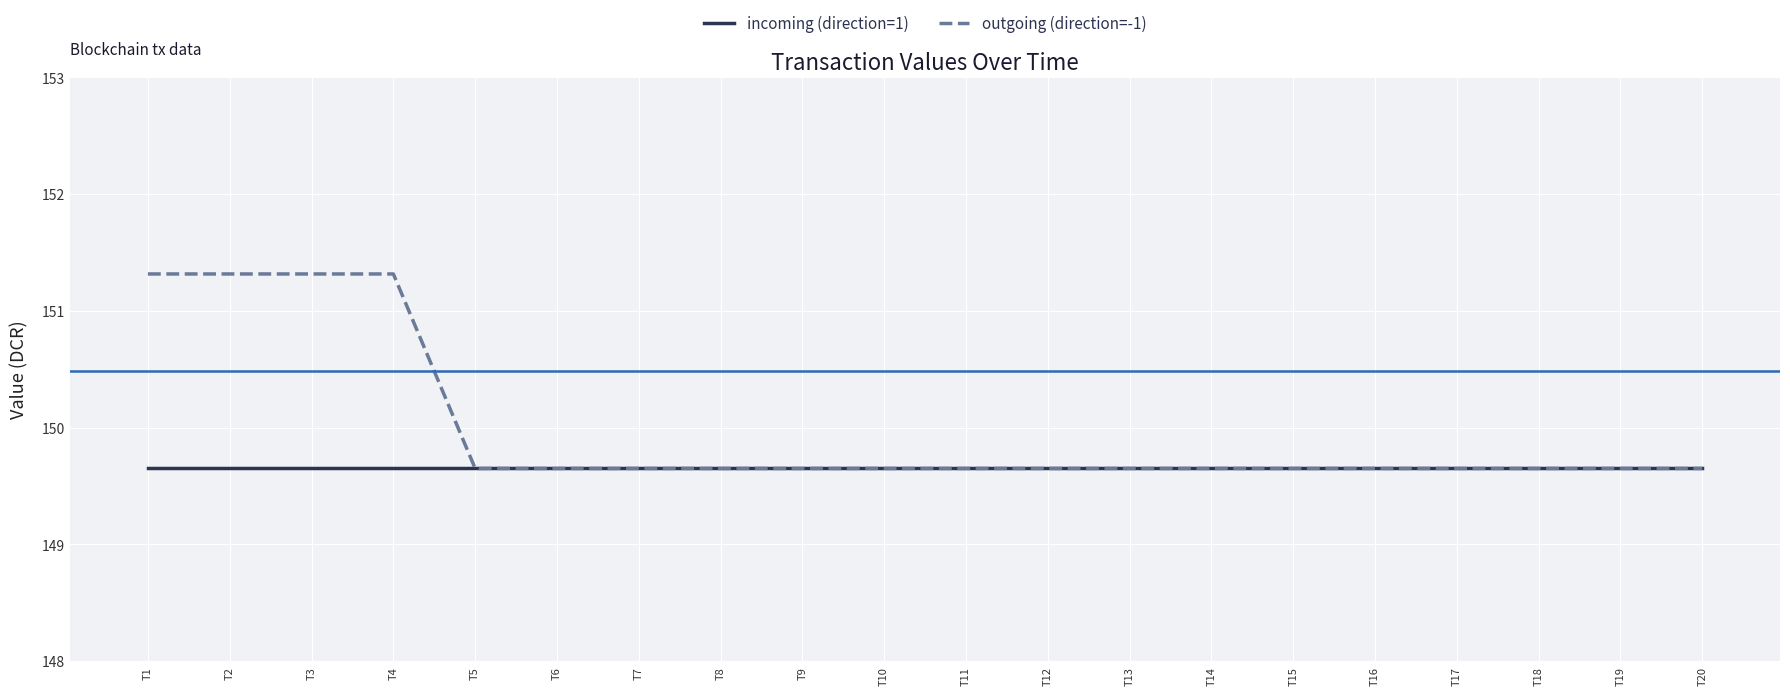

Reading left to right, extract all data points from this chart.

incoming (direction=1): 149.7	149.7	149.7	149.7	149.7	149.7	149.7	149.7	149.7	149.7	149.7	149.7	149.7	149.7	149.7	149.7	149.7	149.7	149.7	149.7
outgoing (direction=-1): 151.3	151.3	151.3	151.3	149.7	149.7	149.7	149.7	149.7	149.7	149.7	149.7	149.7	149.7	149.7	149.7	149.7	149.7	149.7	149.7